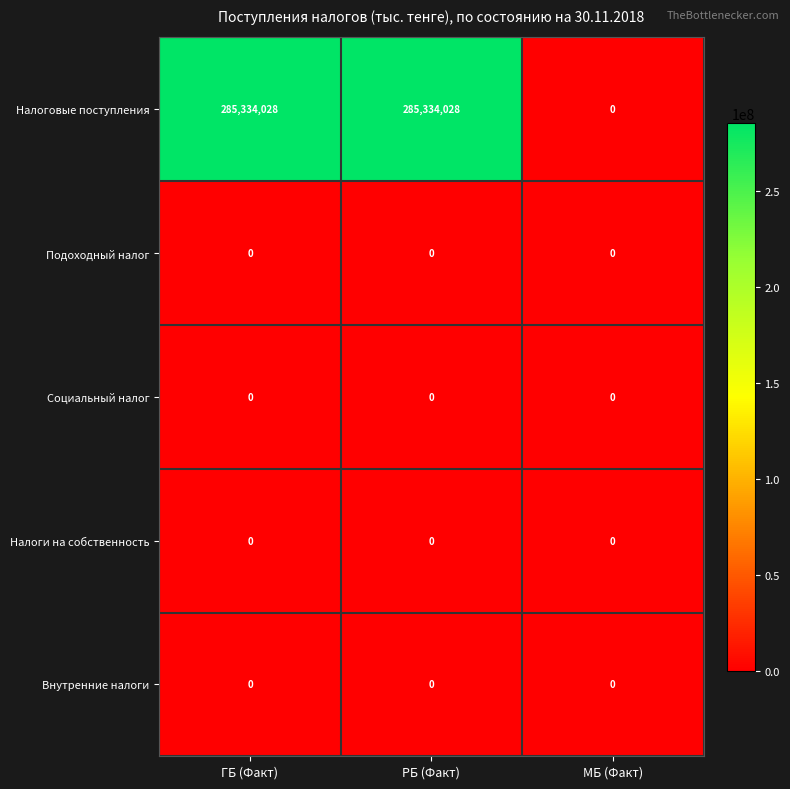

Reading left to right, extract all data points from this chart.

Налоговые поступления: ГБ (Факт)=285334028	РБ (Факт)=285334028	МБ (Факт)=0
Подоходный налог: ГБ (Факт)=0	РБ (Факт)=0	МБ (Факт)=0
Социальный налог: ГБ (Факт)=0	РБ (Факт)=0	МБ (Факт)=0
Налоги на собственность: ГБ (Факт)=0	РБ (Факт)=0	МБ (Факт)=0
Внутренние налоги: ГБ (Факт)=0	РБ (Факт)=0	МБ (Факт)=0